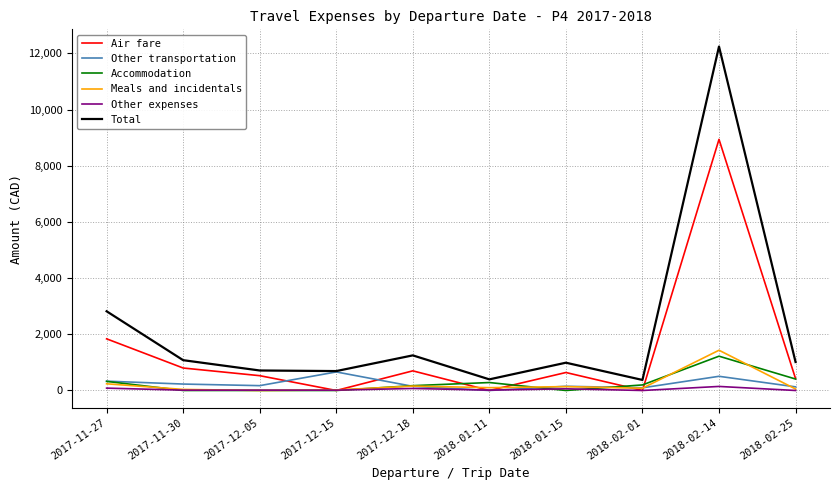

The value of Air fare at 2018-01-11 is 0. True or false?

True